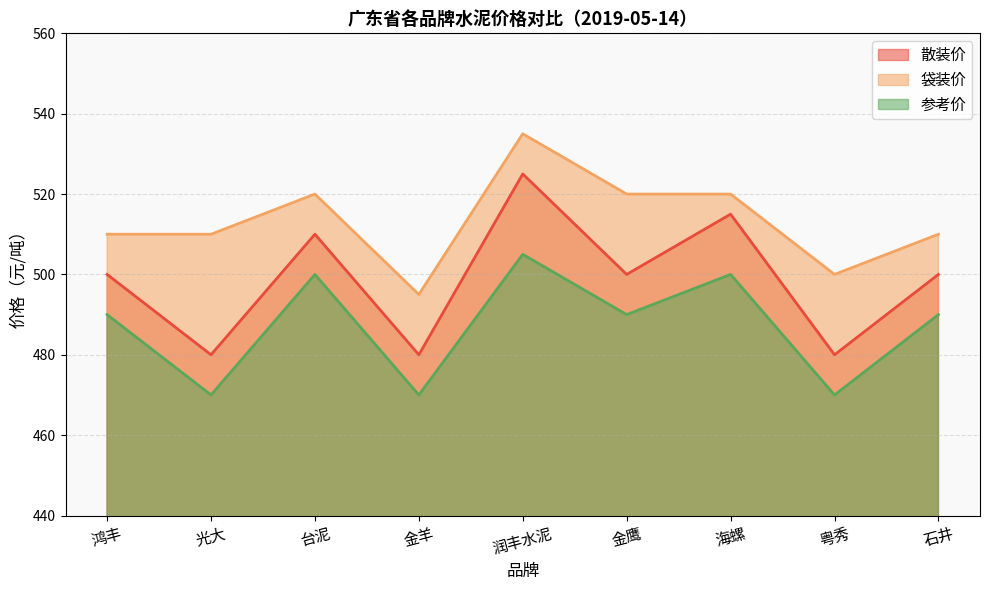

What is the difference between the second highest and second lowest values in the 散装价 series?

35